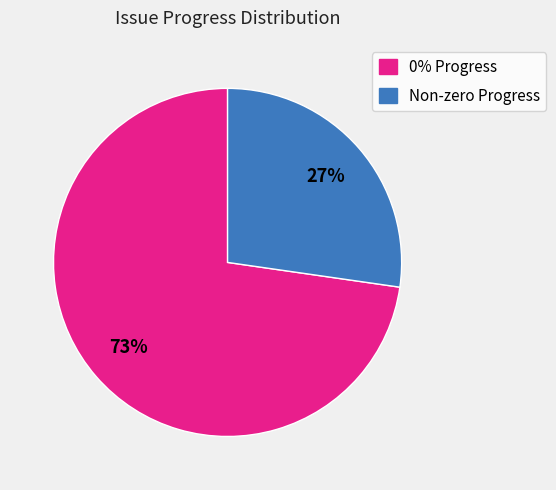

Is it true that 0% Progress is 73% of the pie?

True